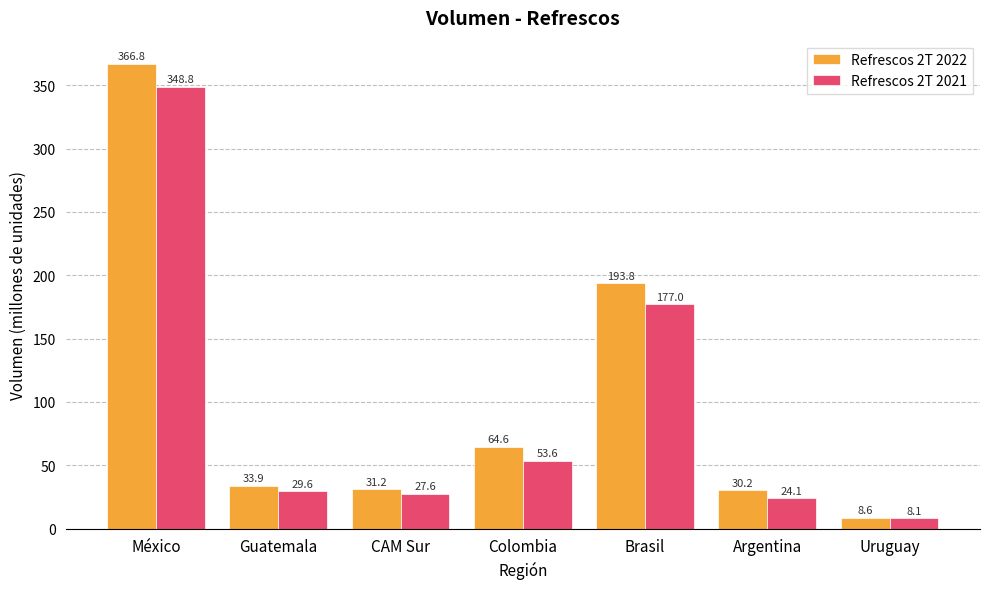

Is it true that Refrescos 2T 2021 equals 36.8 at Argentina?

False